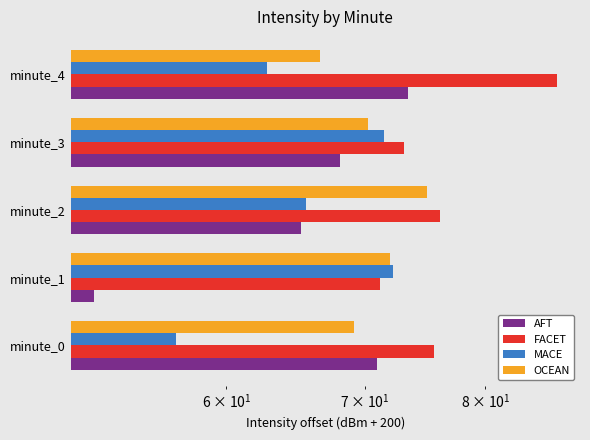

The FACET series shows 86.6 at minute_4. True or false?

True